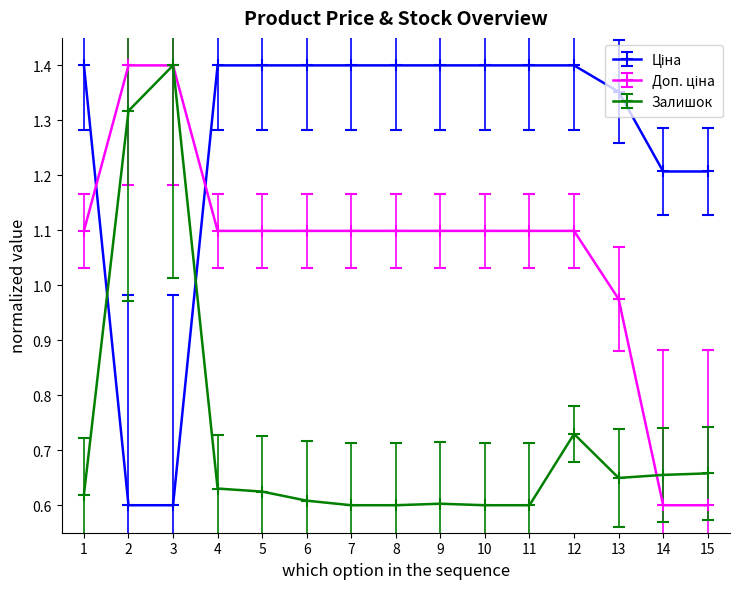

What is the difference between the highest and lowest values at 8?

0.8